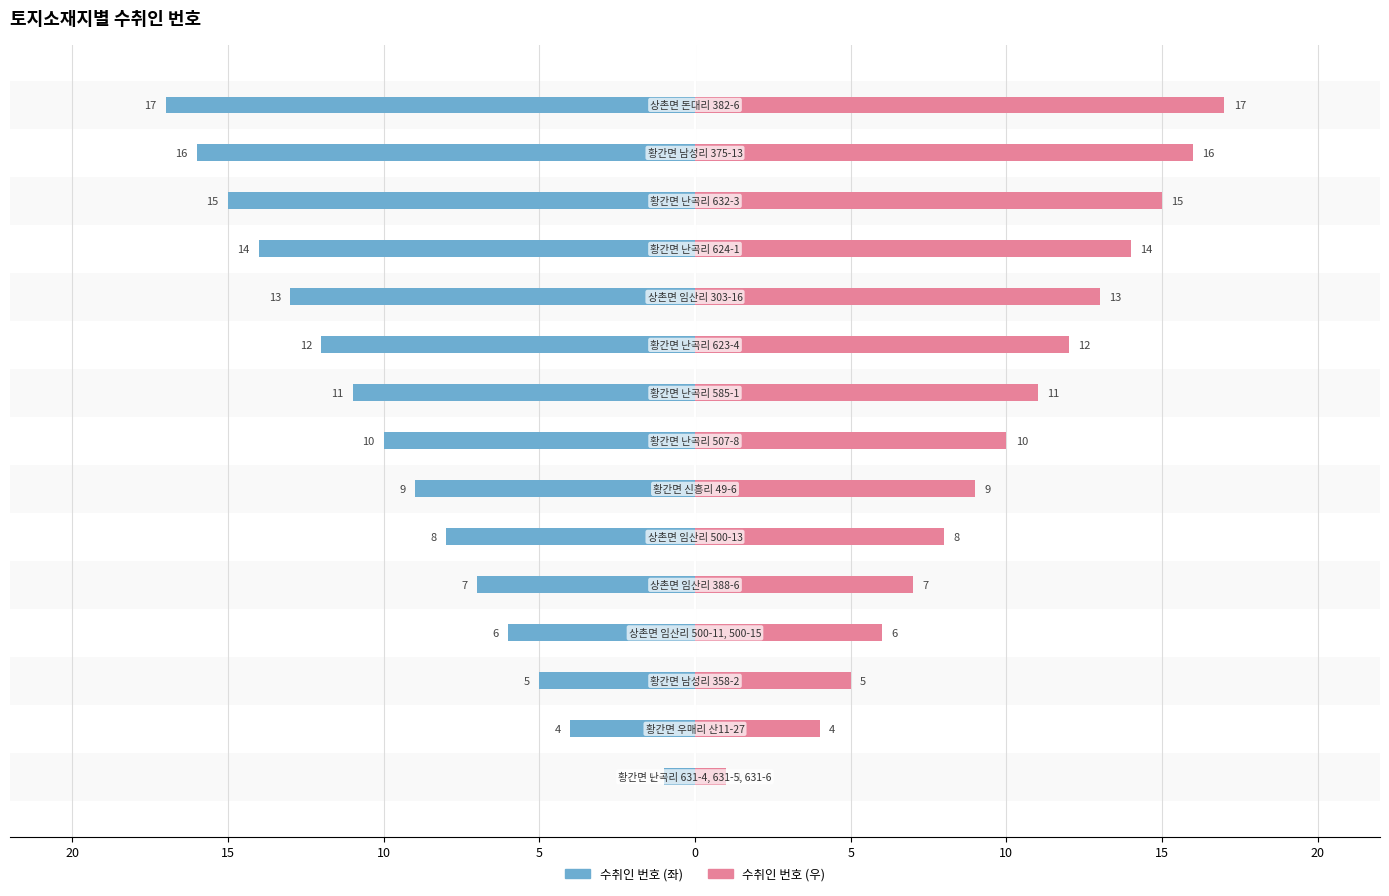

What is the difference between the maximum and minimum values in the 수취인 번호 (좌) series?

16